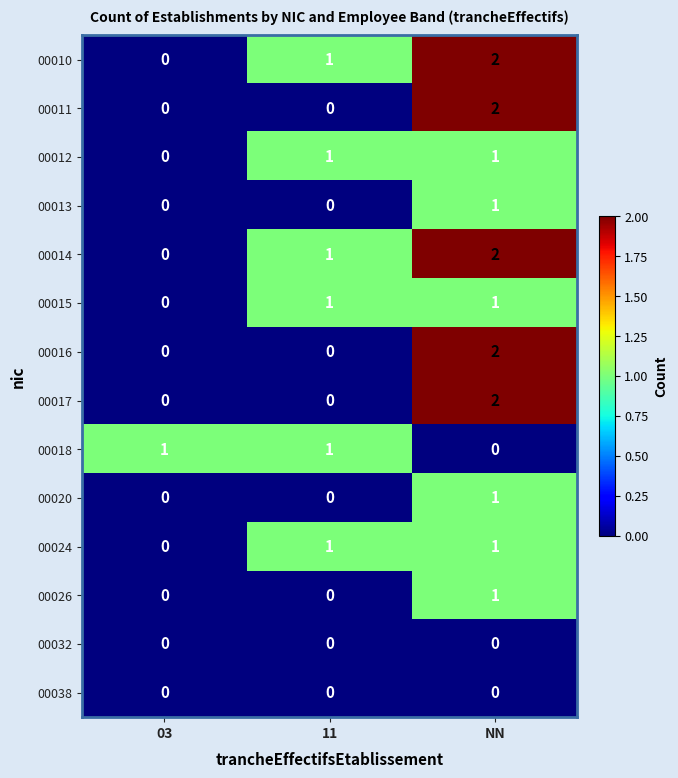

At which category does the chart reach its peak across all series?

NN